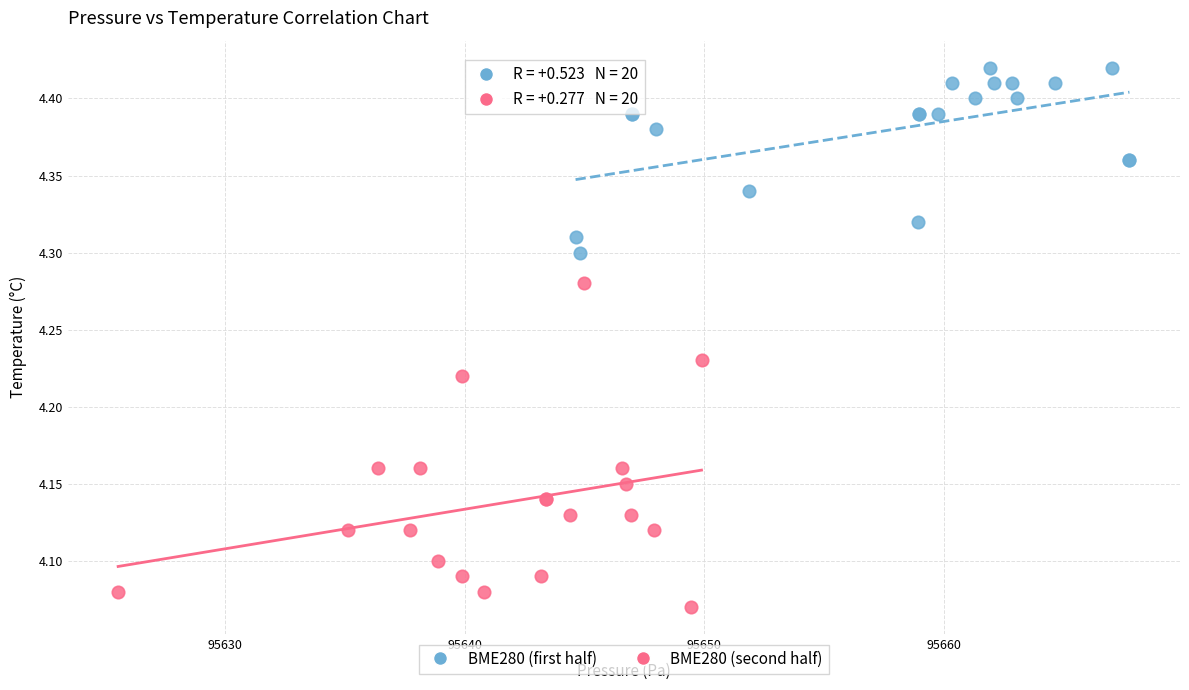

Which series has the widest spread of Y values?

BME280 (second half)